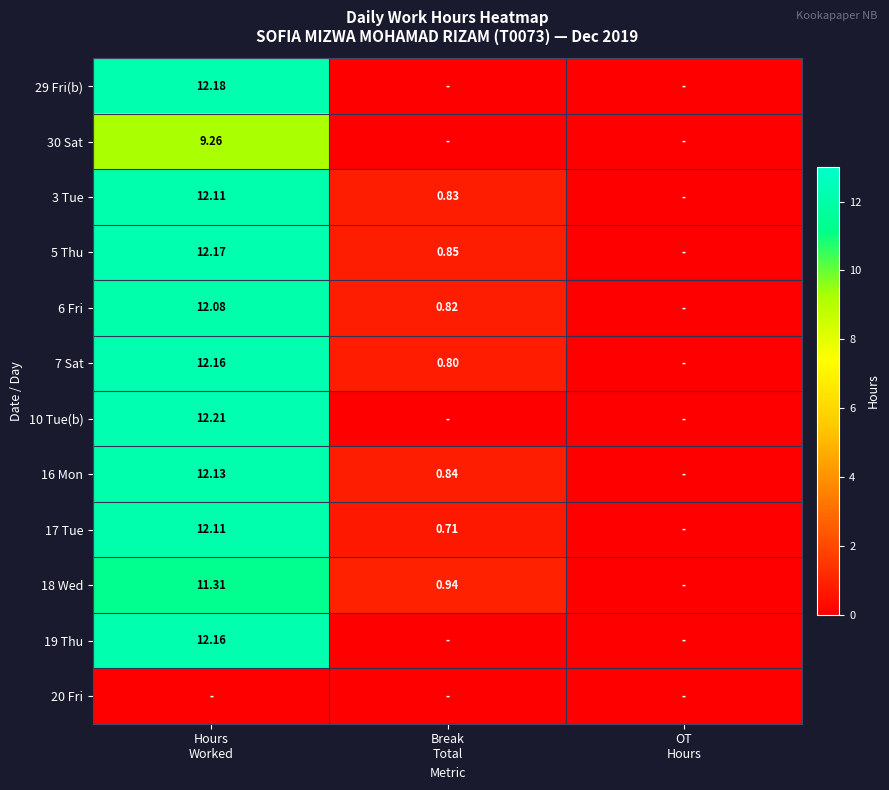

Is it true that 6 Fri equals 12.1 at Hours Worked?

True